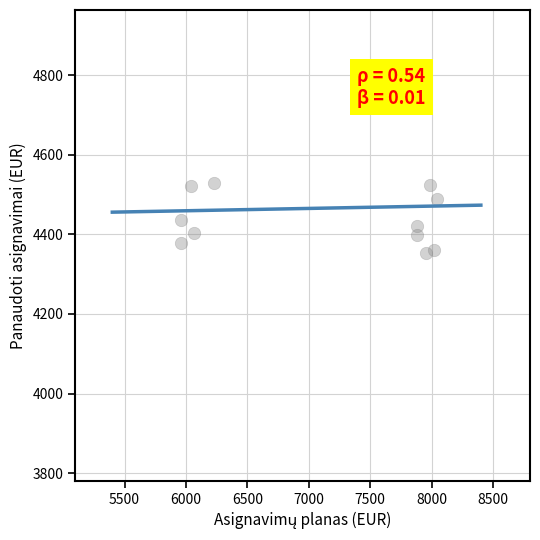

What is the average X value?

7092.9